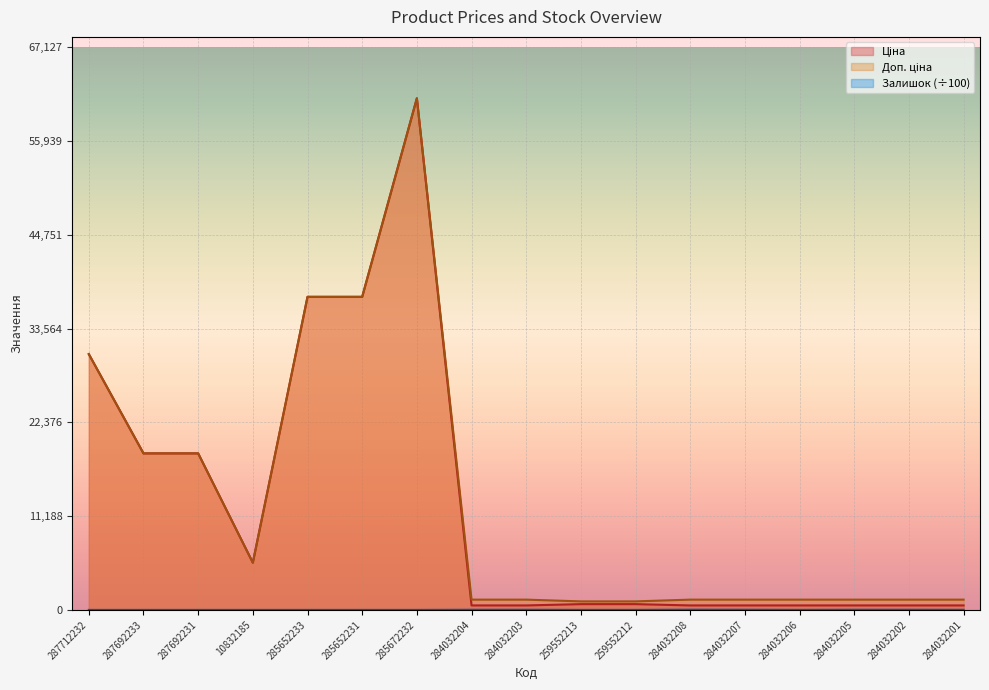

Where is the first local maximum for Доп. ціна?

285672232